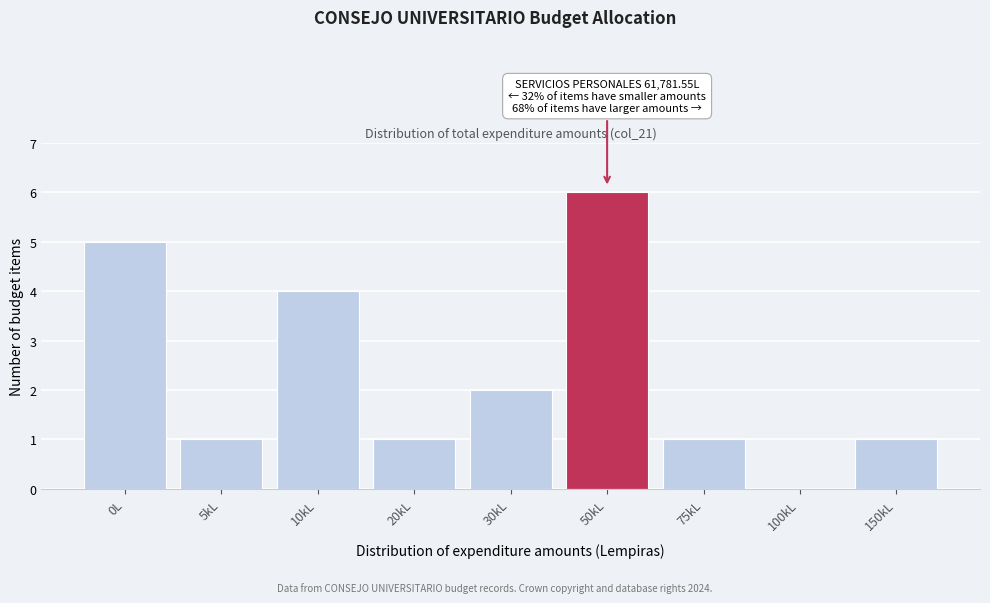

Reading left to right, transcribe all the data shown in this chart.

0L=5	5kL=1	10kL=4	20kL=1	30kL=2	50kL=6	75kL=1	100kL=0	150kL=1